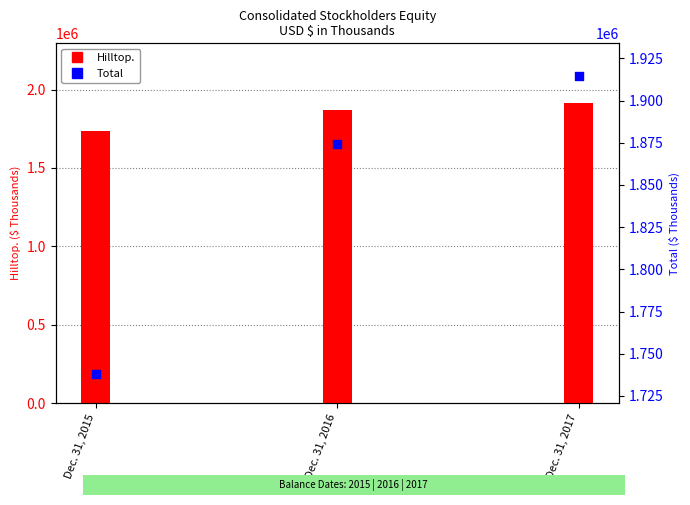

Which series reaches the maximum Y coordinate?

Total